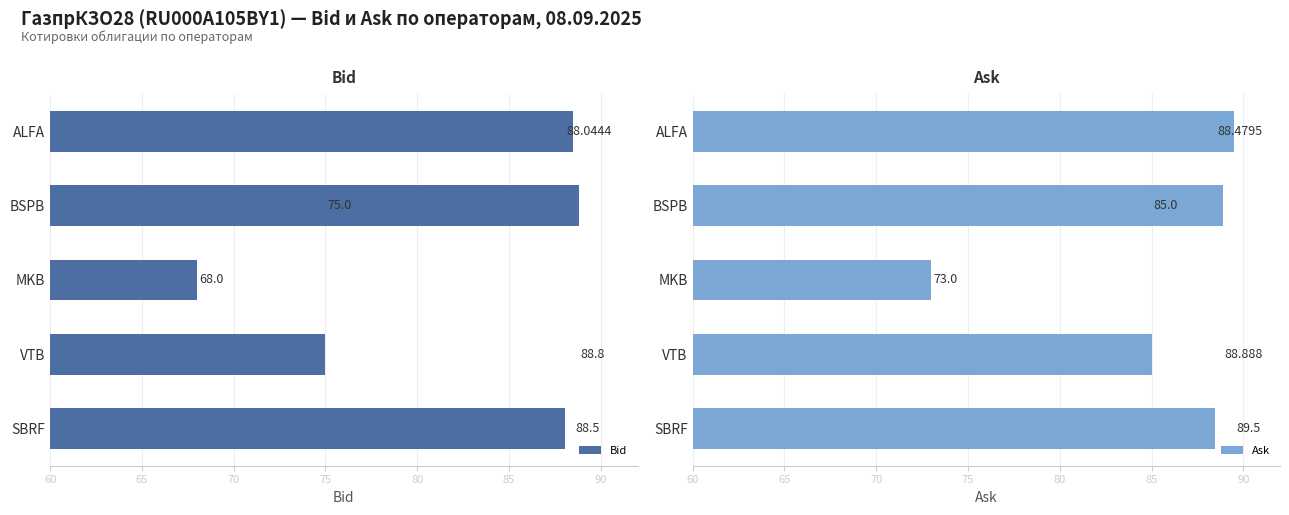

What is the value of the Bid bar at the 5th from the left?

88.0